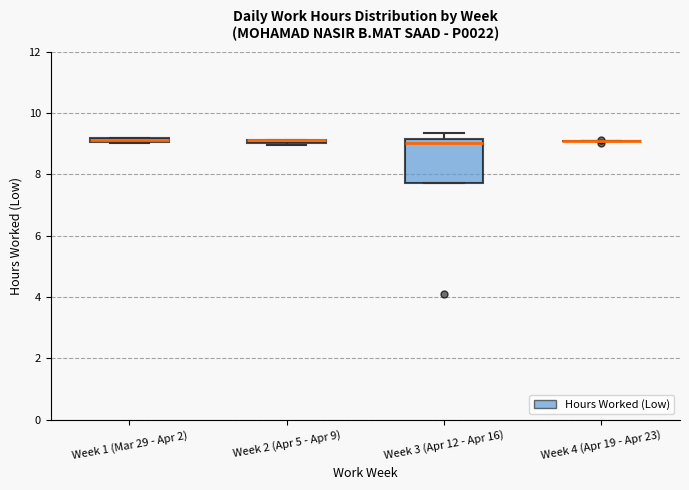

Comparing the boxes themselves (not the whiskers), which one is the tallest?

Week 3 (Apr 12 - Apr 16)